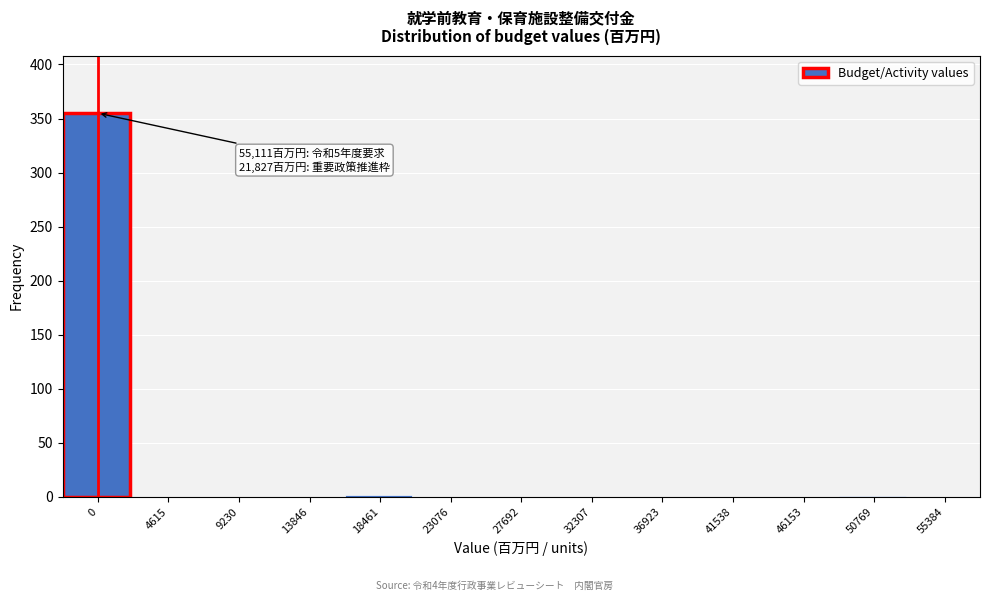

Is it true that the value at 41538 is 0?

True